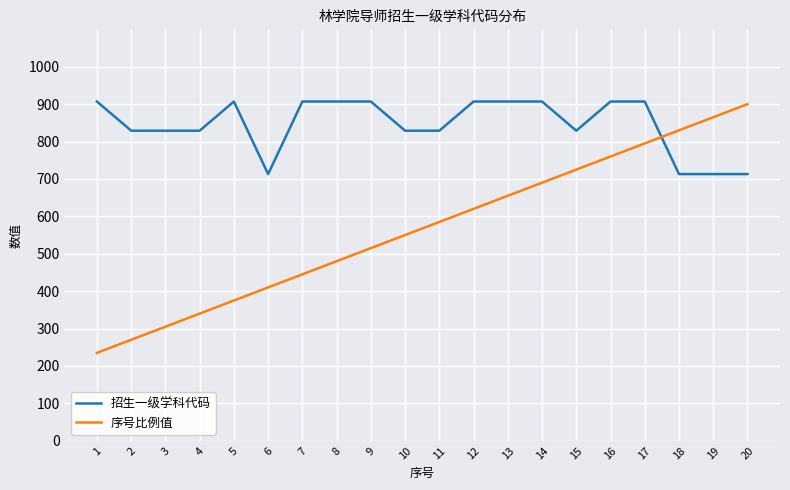

How many times do 序号比例值 and 招生一级学科代码 cross each other?

1